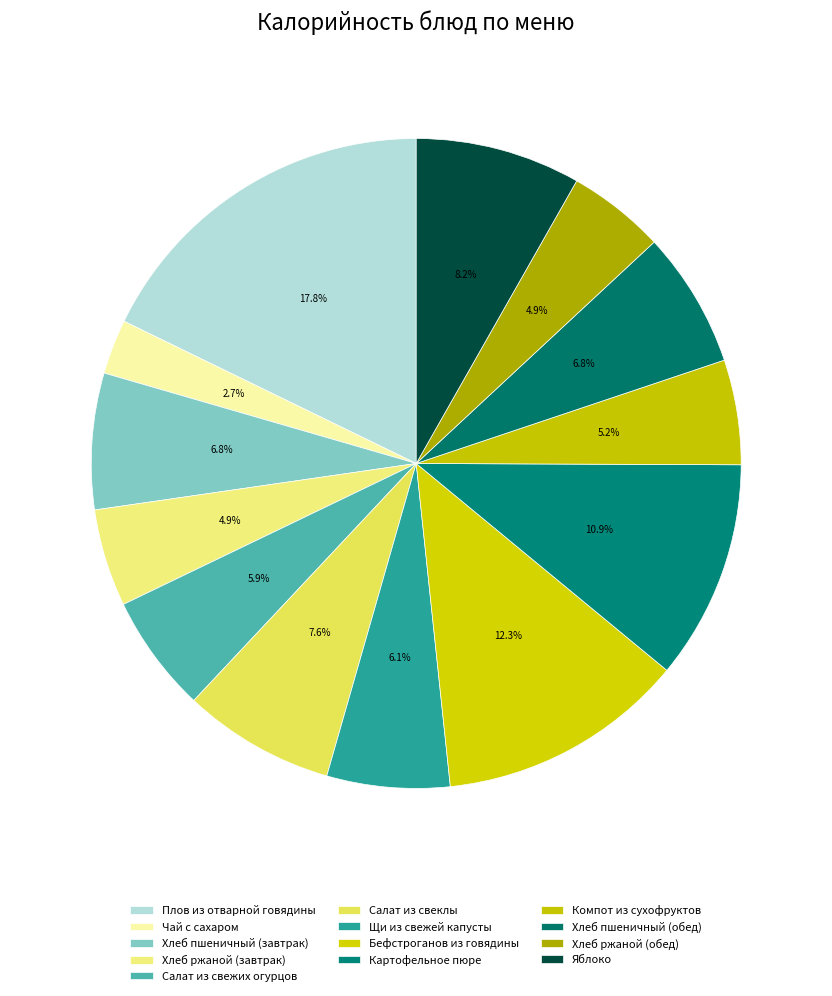

How many slices are in this pie chart?

13